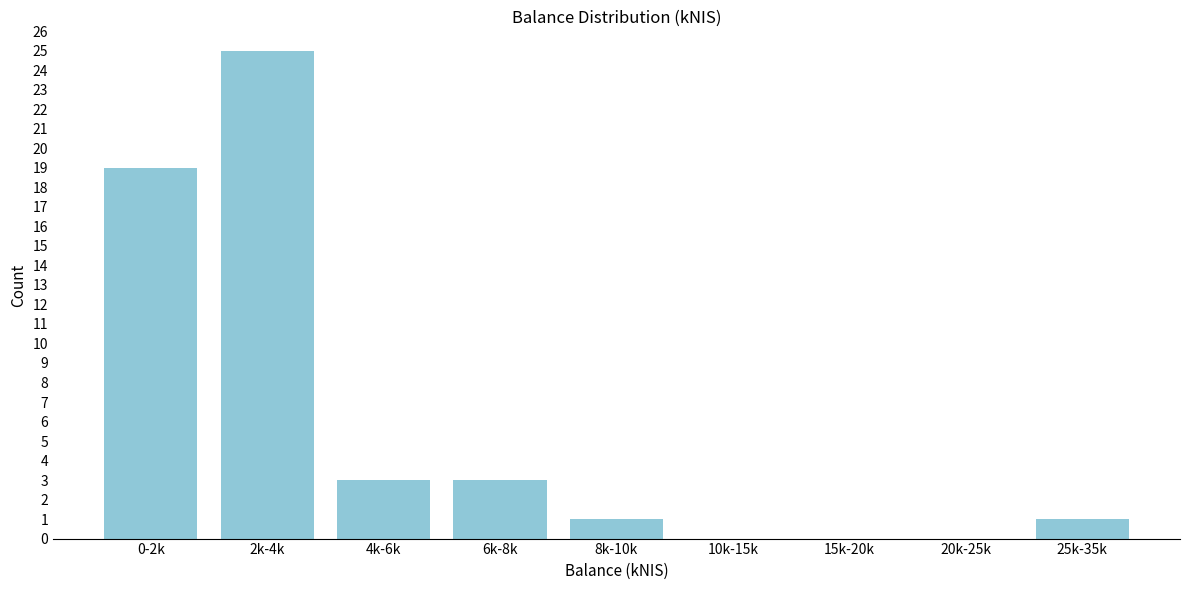

Reading right to left, extract all data points from this chart.

25k-35k=1	20k-25k=0	15k-20k=0	10k-15k=0	8k-10k=1	6k-8k=3	4k-6k=3	2k-4k=25	0-2k=19